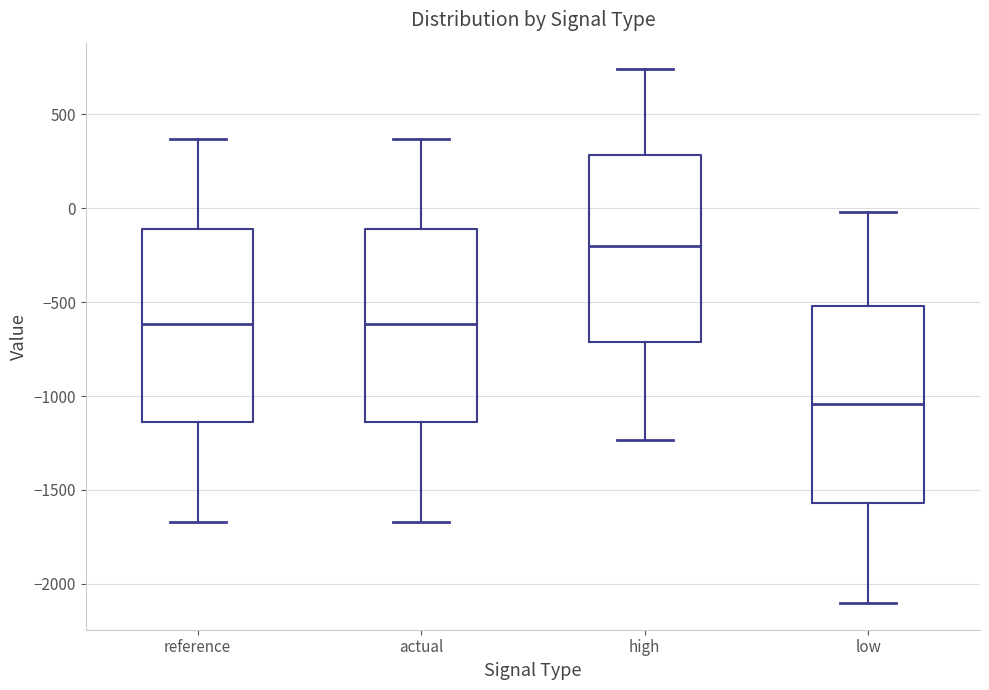

Where does the median line of the box for actual sit on the y-axis? The values are not printed on the chart, so give them approximately, as read against the axis.

-600